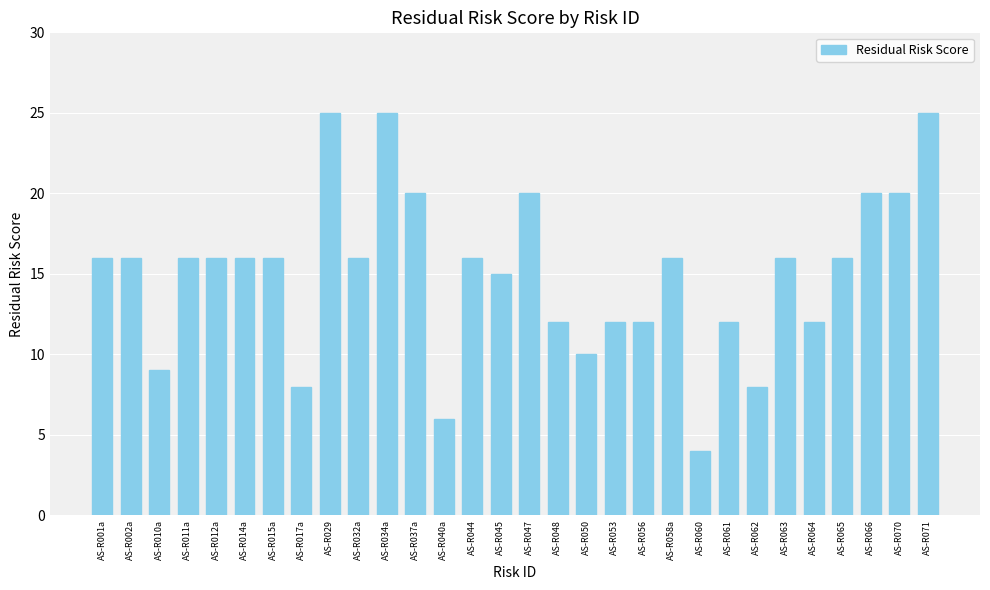

The chart shows a value of 23 at AS-R012a. True or false?

False